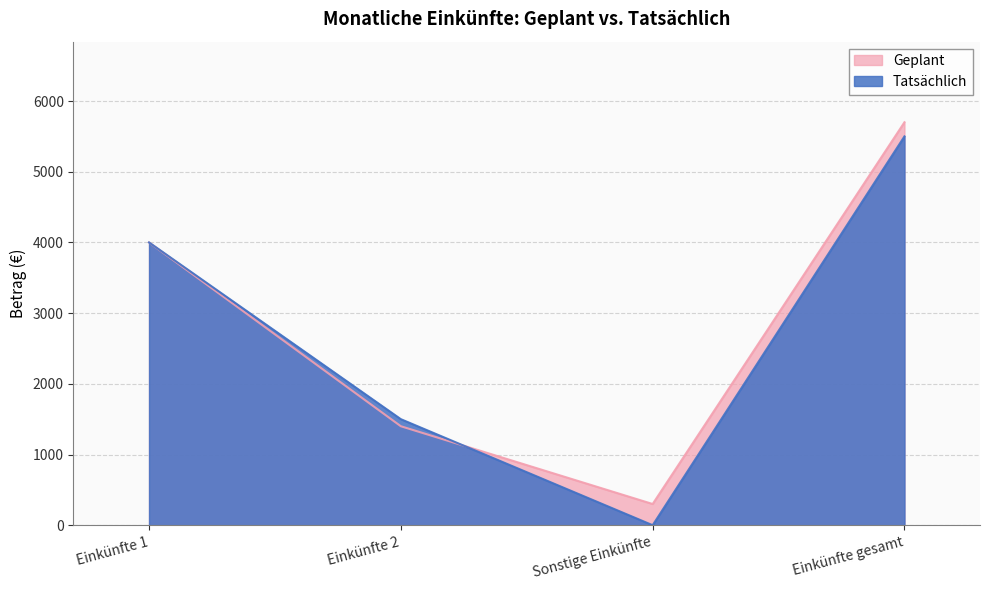

How many intersections are there between Tatsächlich and Geplant?

1